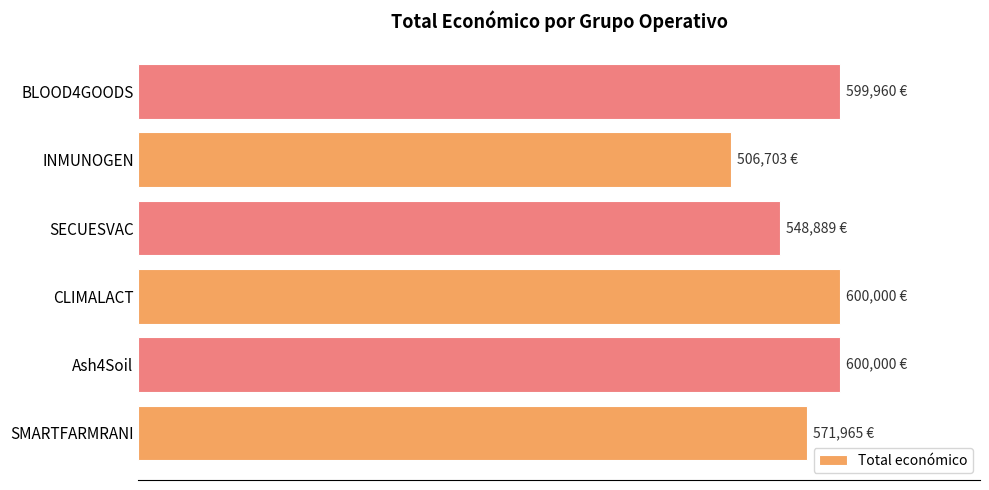

What is the smallest value displayed?

506703